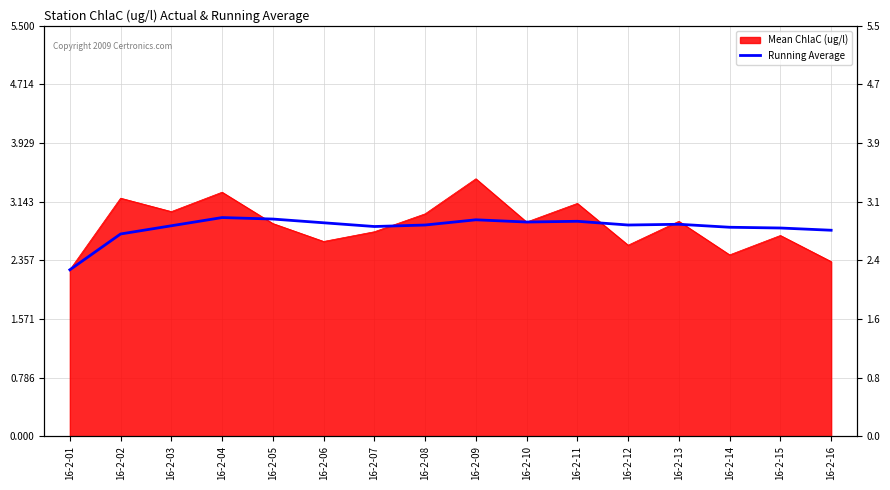

The chart shows a value of 1.2 at 16-2-13. True or false?

False